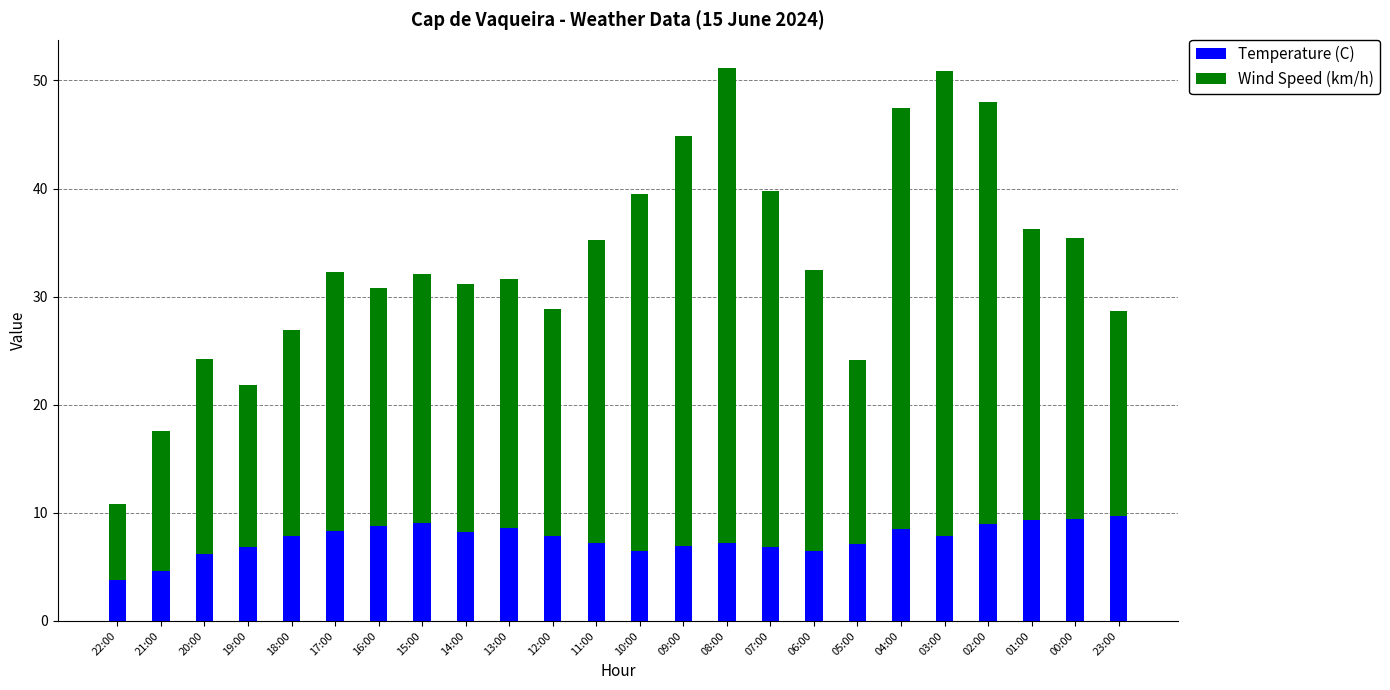

What is the difference between the maximum and minimum values in the Temperature (C) series?

5.9